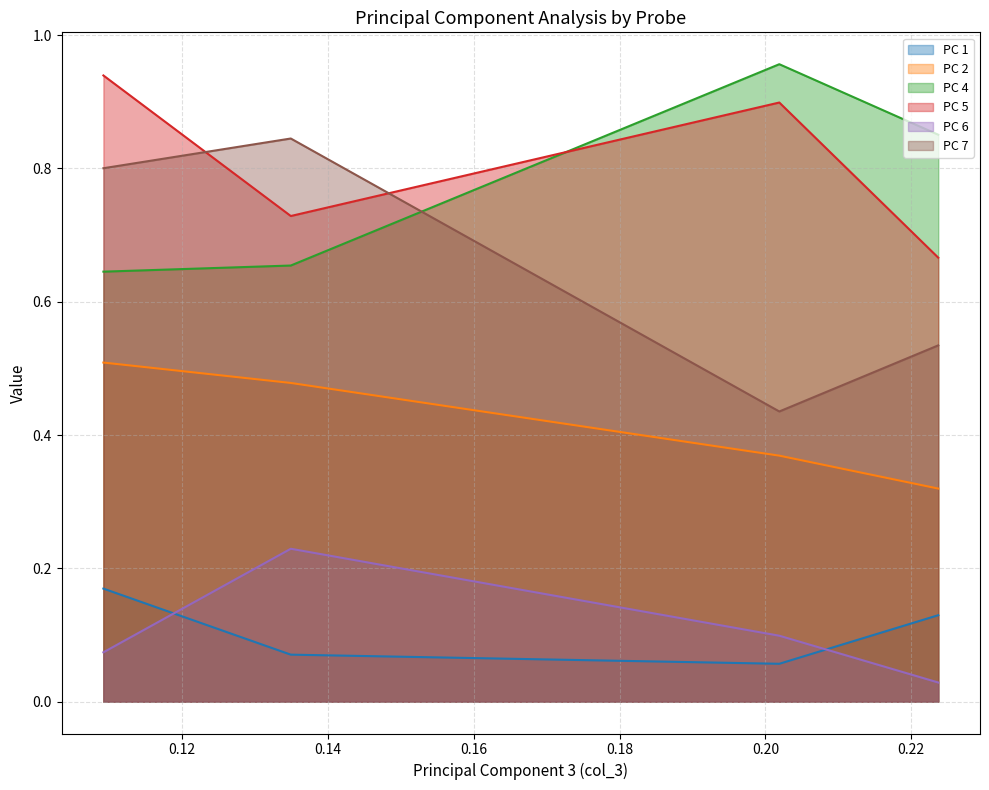

In 6, how many points are higher than both neighbors (excluding endpoints)?

1